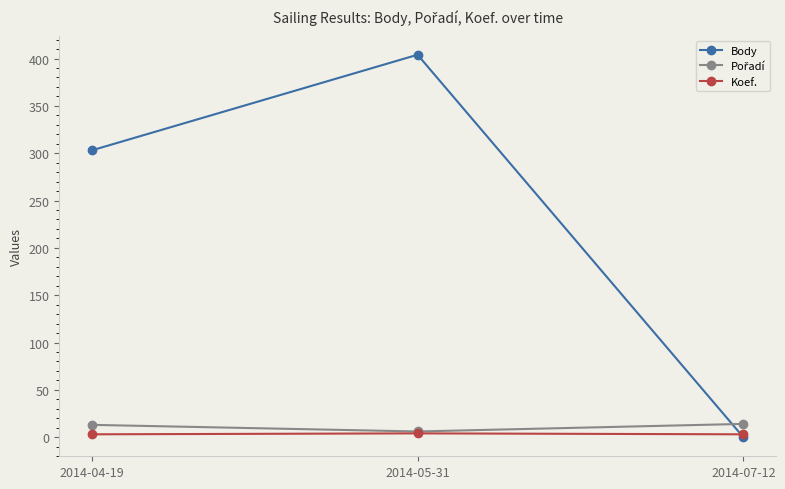

The value of Body at 2014-07-12 is 250. True or false?

False